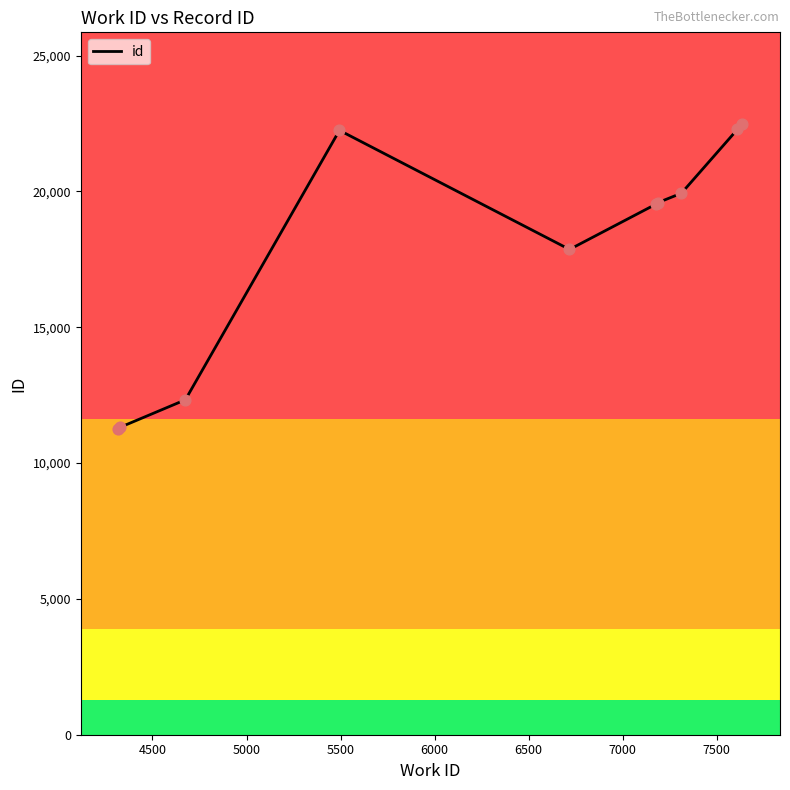

What is the smallest value displayed?

11256